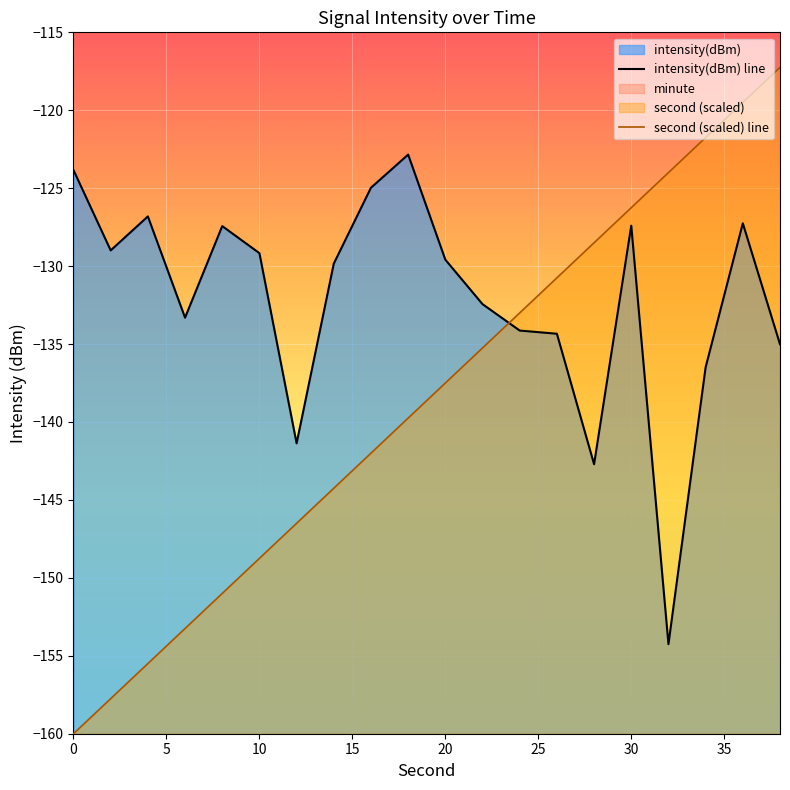

What is the minimum value for second (scaled) line?

-160.0